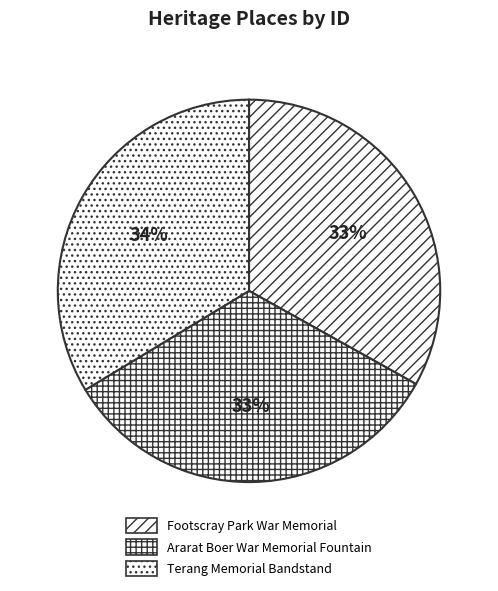

Is it true that Terang Memorial Bandstand is 34% of the pie?

True